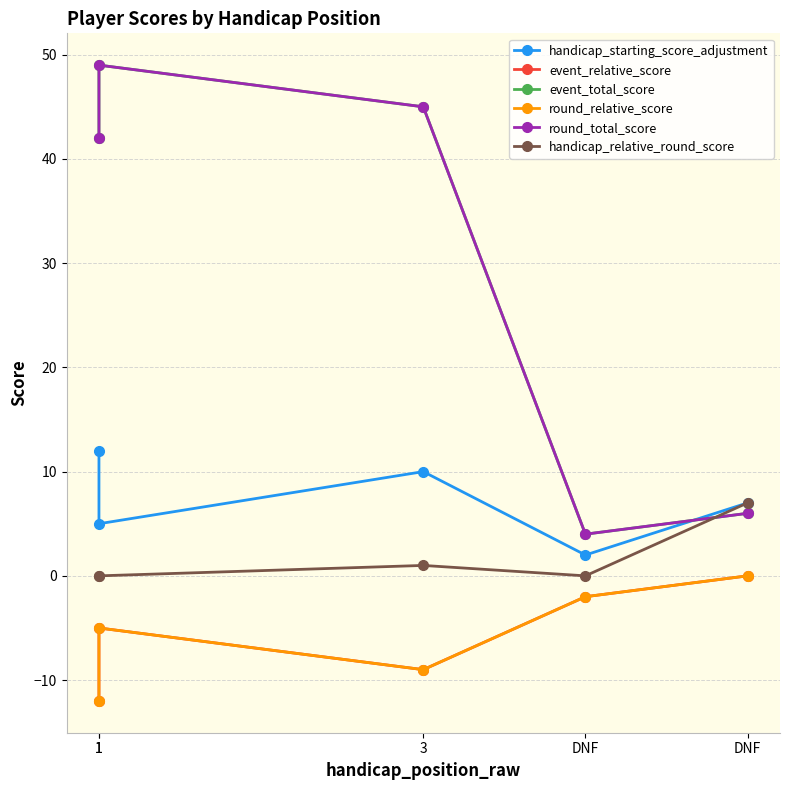

What is the label of the 3rd point from the right?

3